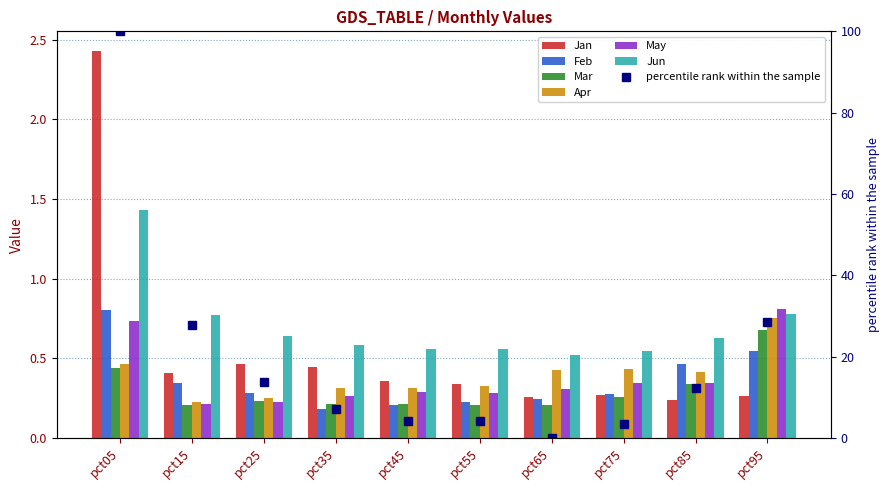

Count the number of categories in the chart.

10